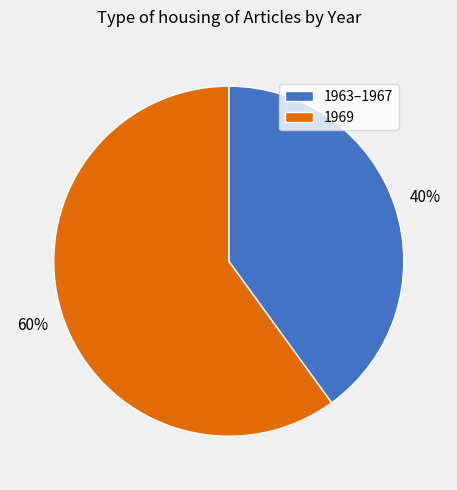

Is there any slice that represents more than half of the pie?

Yes